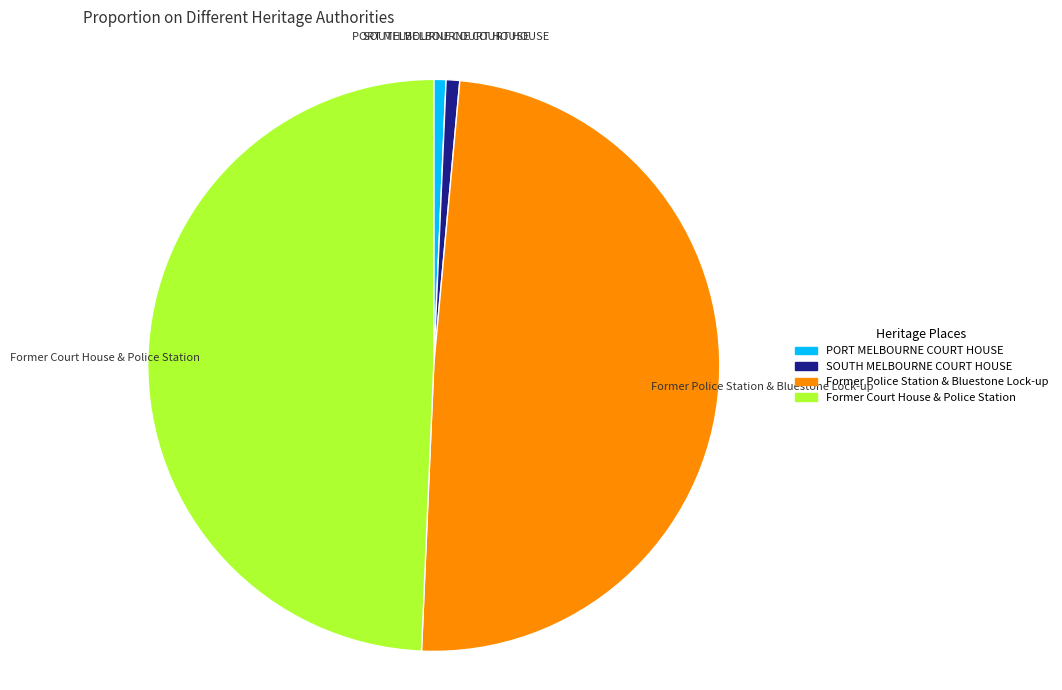

Is there any slice that represents more than half of the pie?

No